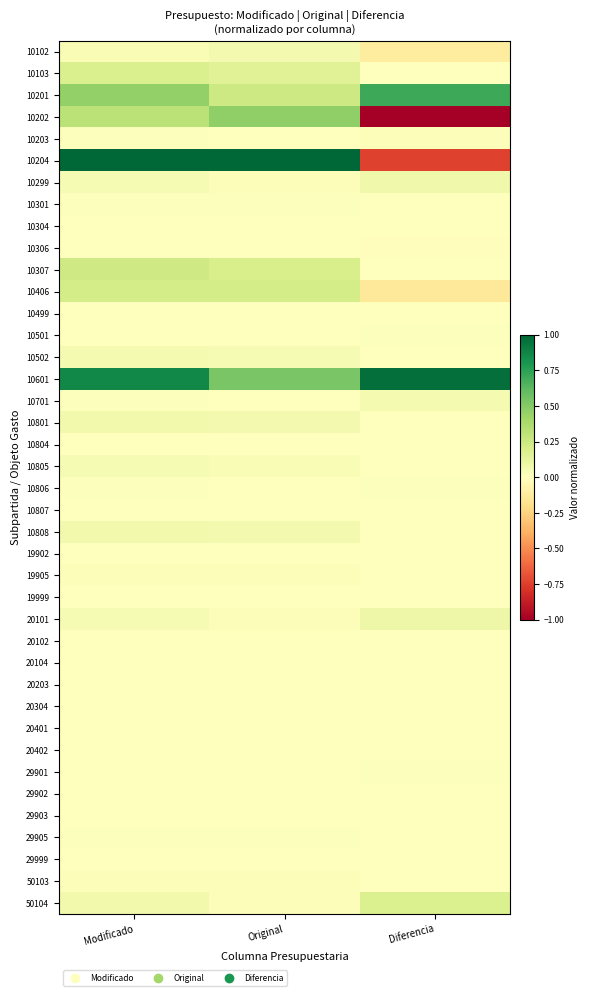

How many data points does each series have?

3